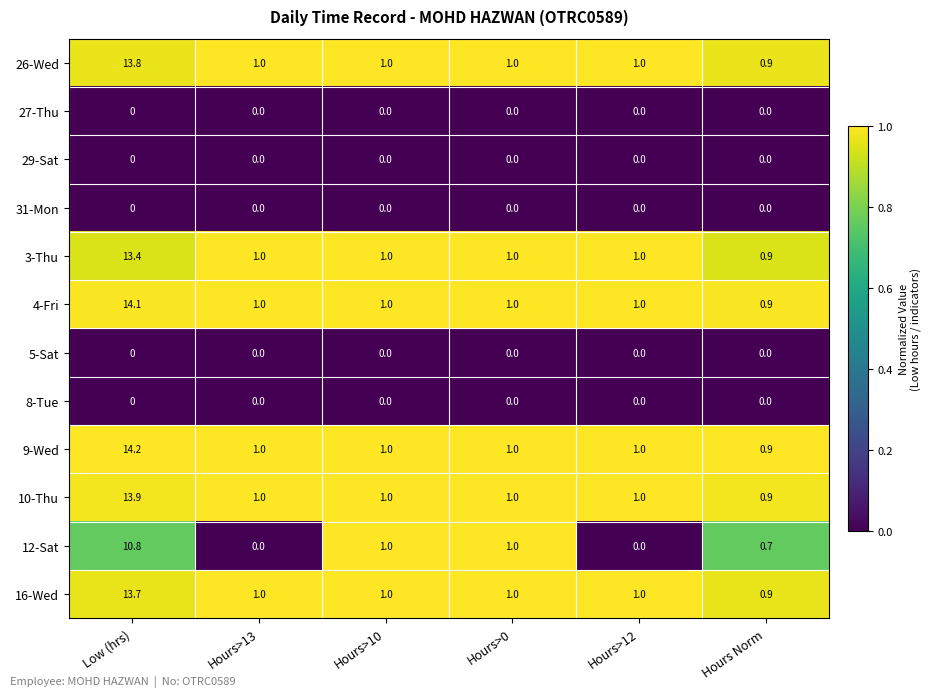

Which label corresponds to the largest value in the chart?

Low (hrs)